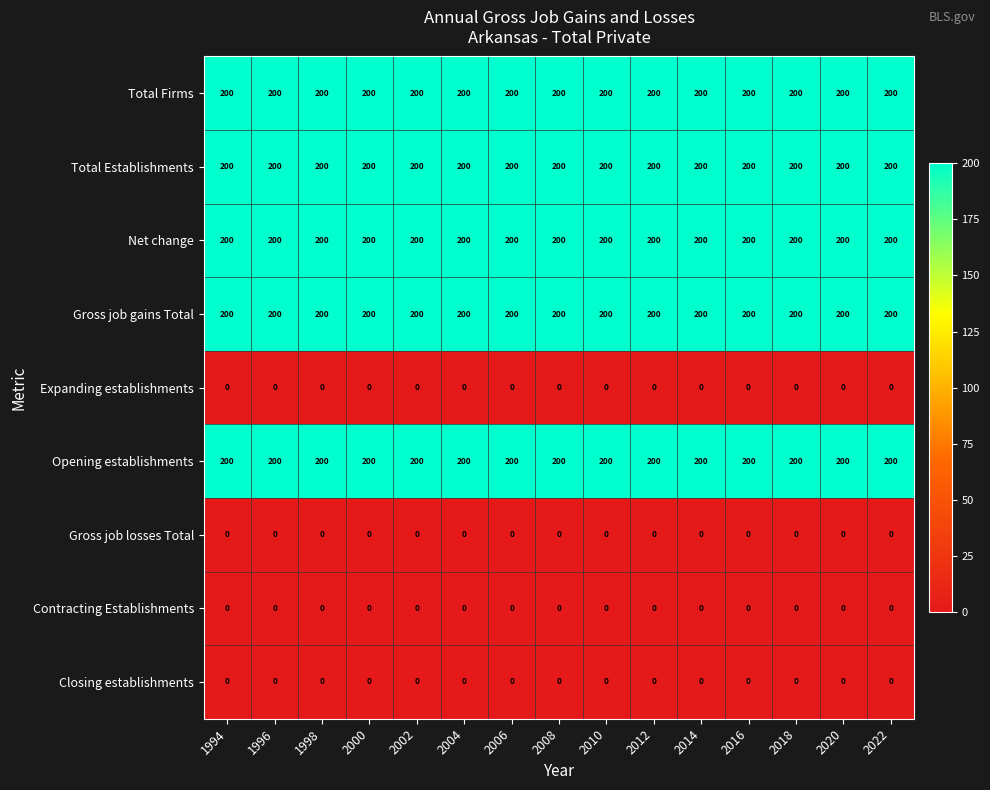

What is the difference between the highest and lowest values at 2004?

200